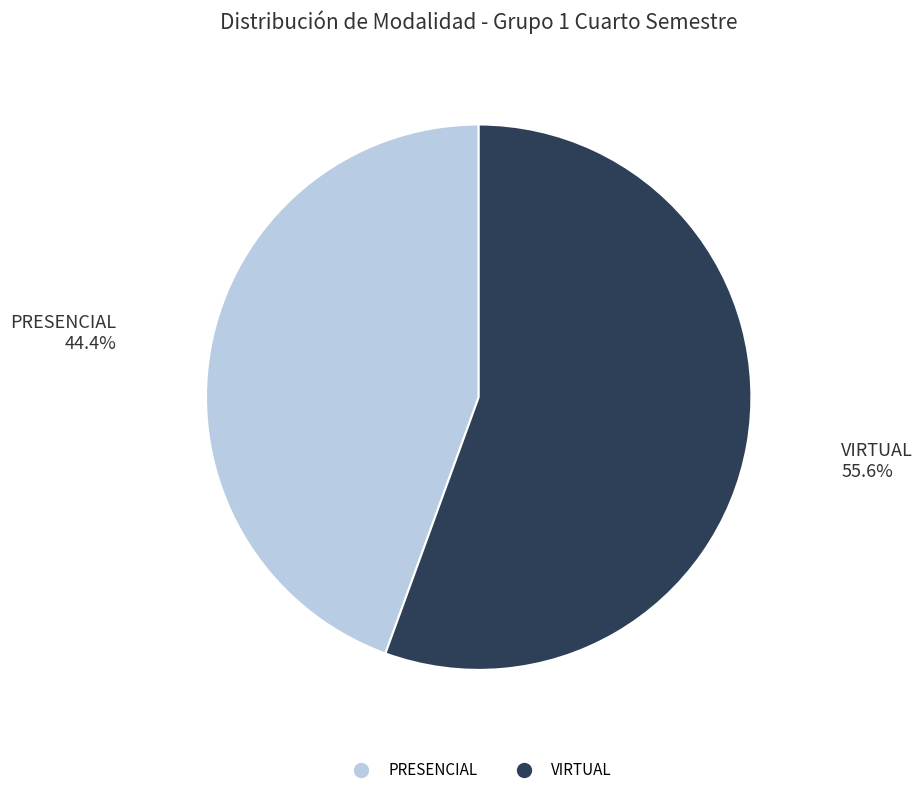

Which slice represents more than half of the pie?

VIRTUAL